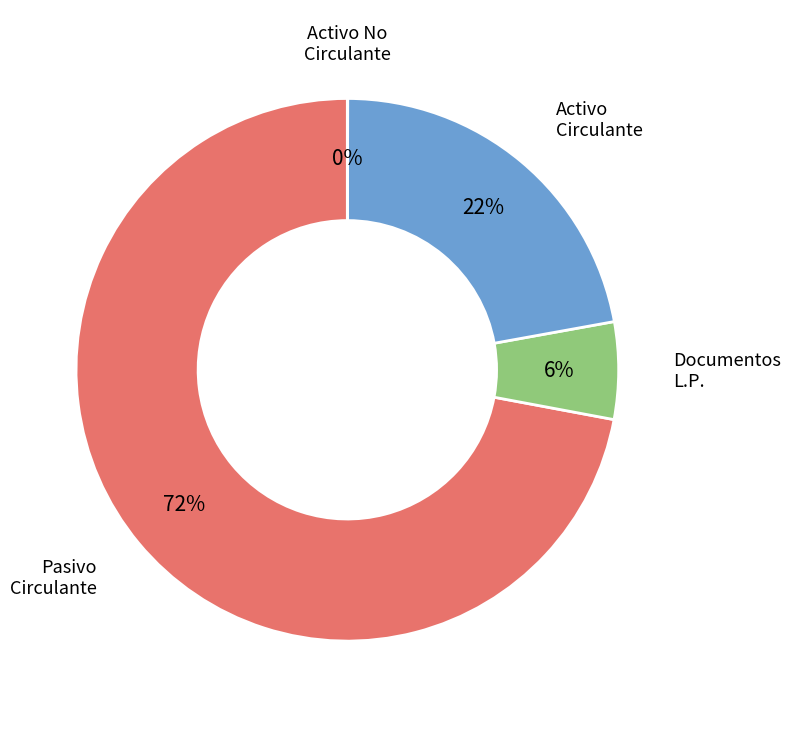

To the nearest percent, what percentage of the pie is Activo Circulante?

22%